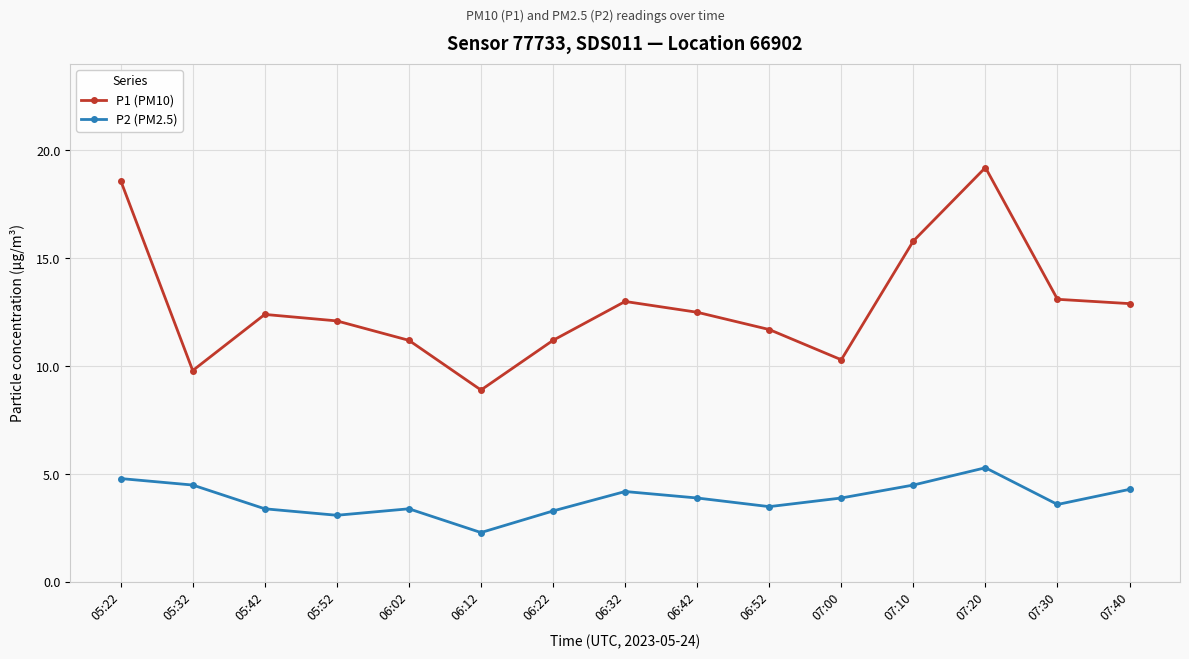

What is the value of the P1 (PM10) point at the 10th from the left?

11.7